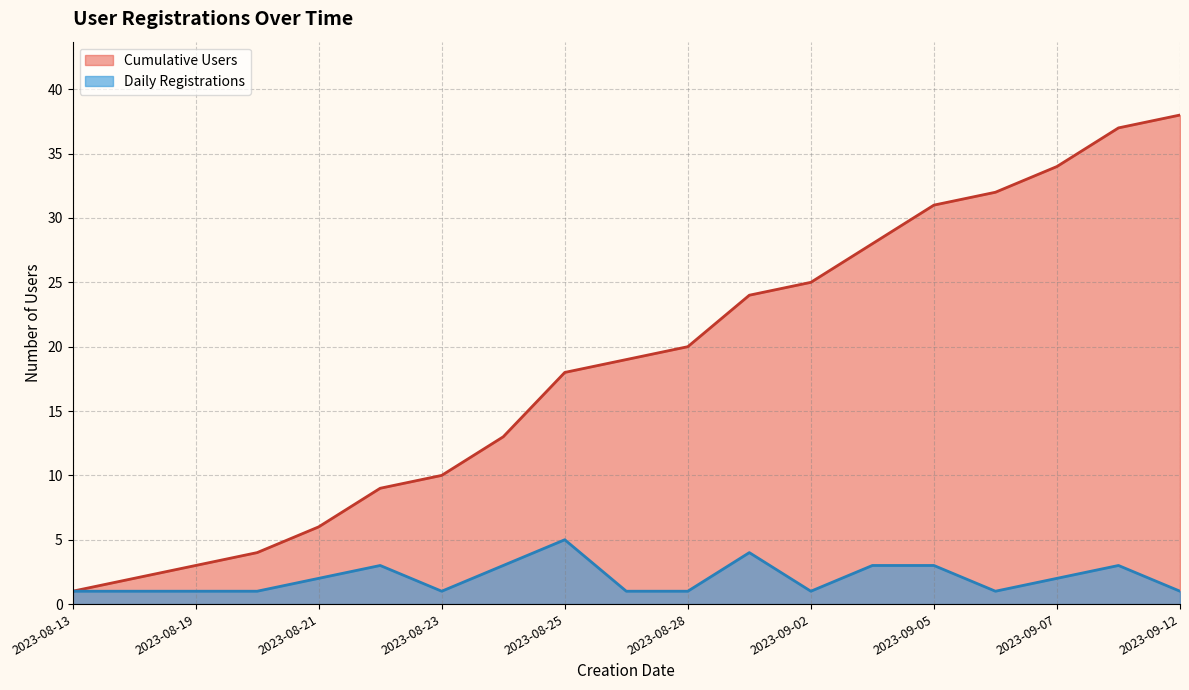

True or false: Cumulative Users and Daily Registrations cross at least once.

False